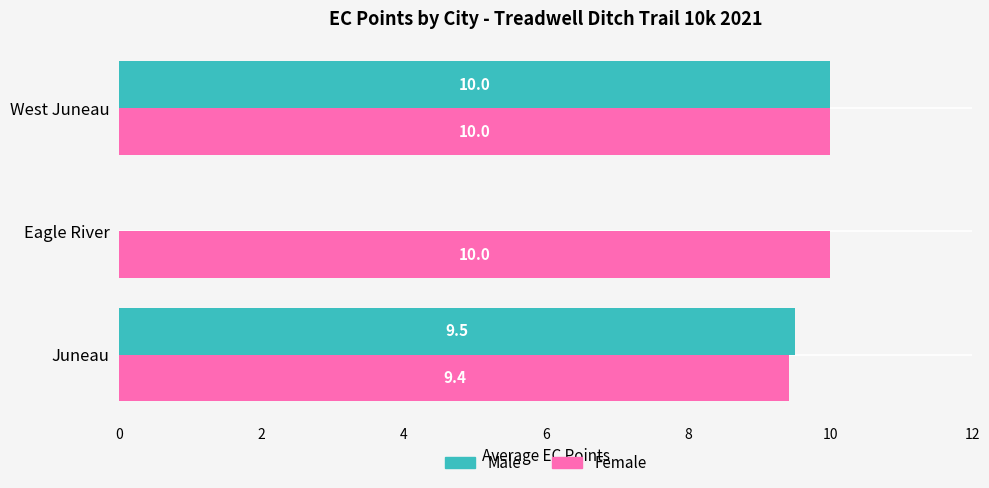

The value of Female at West Juneau is 10.0. True or false?

True